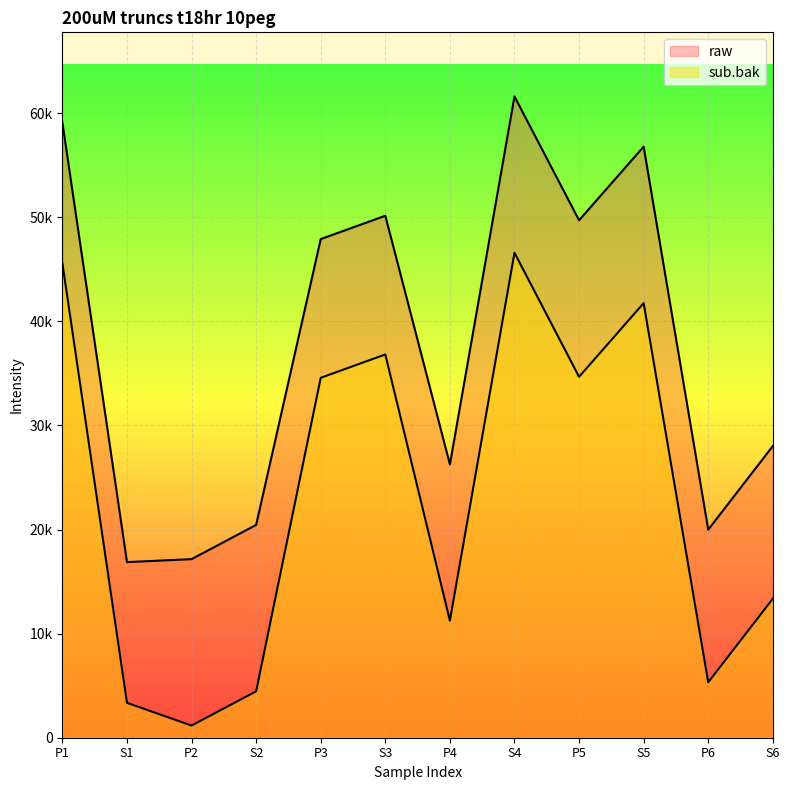

True or false: raw and sub.bak cross at least once.

False